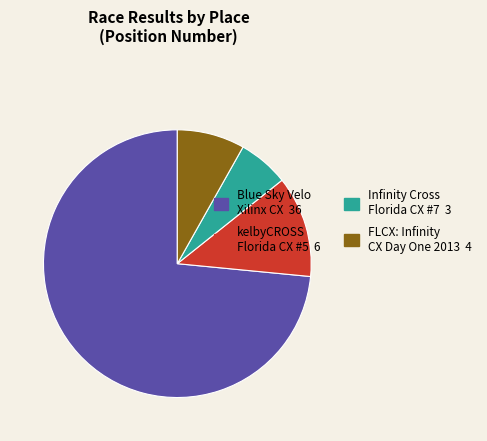

The FLCX: Infinity CX Day One 2013 4 slice represents 8% of the pie. True or false?

True